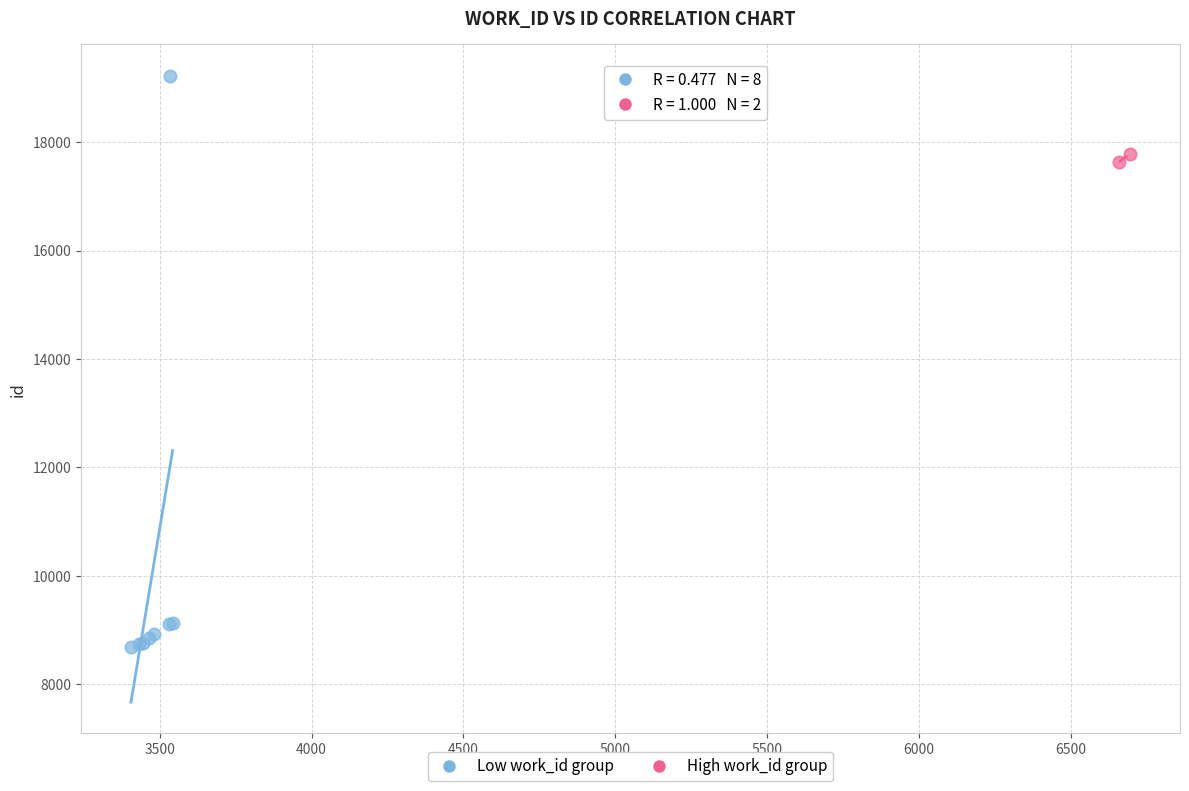

Which series contains the highest Y value?

Low work_id group